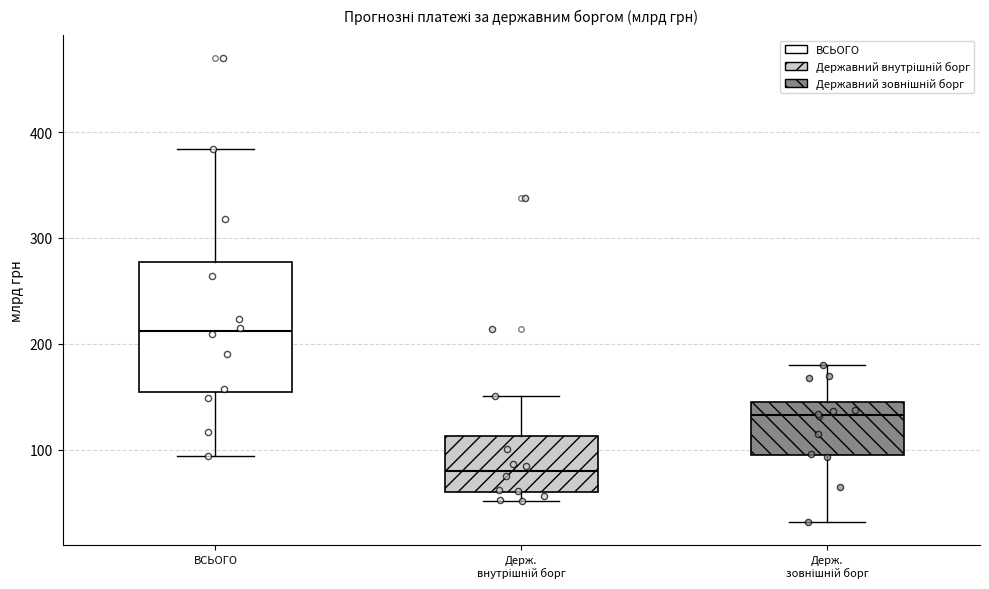

Reading left to right, transcribe this box plot: for each box, give where its median line is, the range the box spans, and where its two whiskers end, as read against the y-axis. The values are not printed on the chart, so give them approximately, as read against the axis.

ВСЬОГО: median 210, box 150 to 280, whiskers 90 to 380
Держ. внутрішній борг: median 80, box 60 to 110, whiskers 50 to 150
Держ. зовнішній борг: median 130, box 100 to 150, whiskers 30 to 180